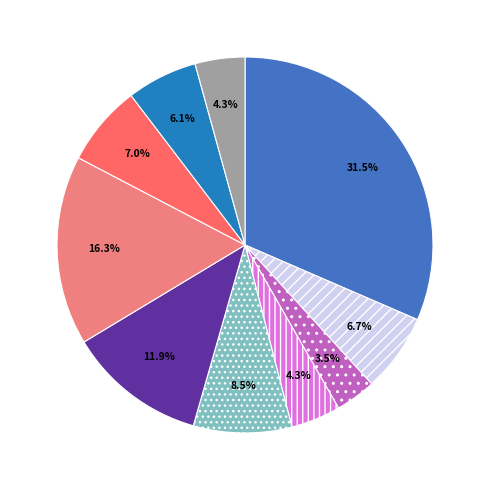

How many slices are in this pie chart?

10